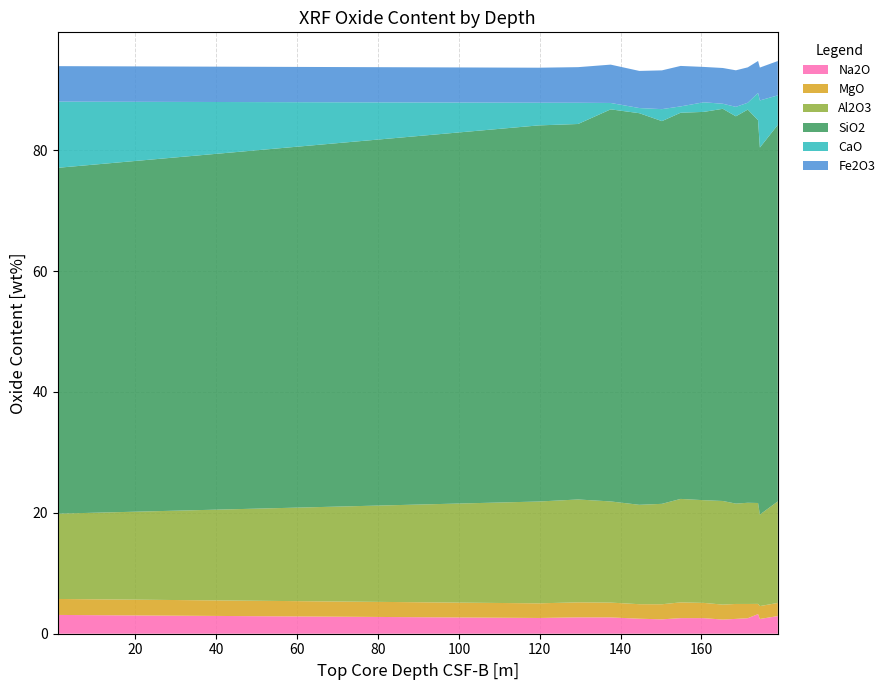

Reading left to right, list all the values displayed in this chart.

Na2O: 3.1	2.6	2.7	2.7	2.5	2.4	2.6	2.6	2.3	2.5	2.6	3.2	2.4	2.9
MgO: 2.6	2.4	2.5	2.5	2.4	2.5	2.6	2.5	2.5	2.5	2.4	1.7	2.1	2.2
Al2O3: 14.1	16.8	17.0	16.7	16.4	16.6	17.1	17.0	17.1	16.6	16.7	16.7	15.1	16.8
SiO2: 57.2	62.2	62.1	64.9	64.8	63.3	63.9	64.2	64.9	64.1	65.1	63.3	60.7	62.3
CaO: 10.9	3.8	3.5	1.1	0.9	2.0	1.0	1.6	0.8	1.6	1.1	4.5	7.8	4.9
Fe2O3: 5.9	5.8	5.9	6.3	6.1	6.4	6.7	5.9	5.9	6.0	5.9	5.3	5.4	5.7